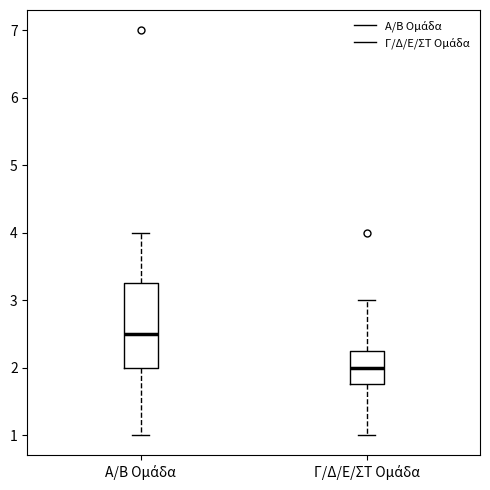

Which box has the lowest median line?

Γ/Δ/Ε/ΣΤ Ομάδα